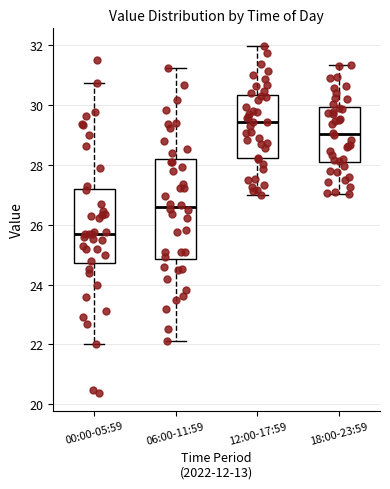

Which box is the tallest, from its lower edge to its upper edge?

06:00-11:59